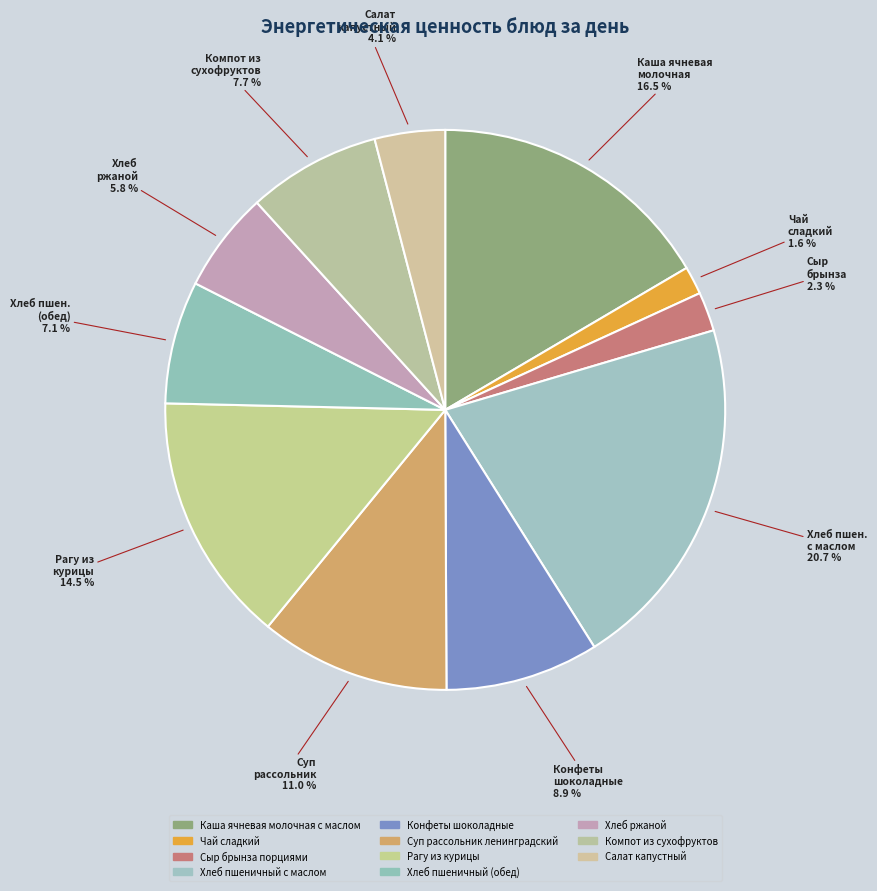

The Рагу из курицы slice represents 27% of the pie. True or false?

False